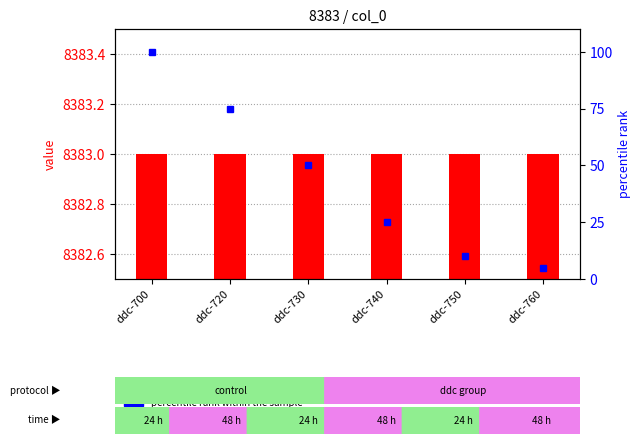

At which category is the sum across all series the highest?

ddc-700